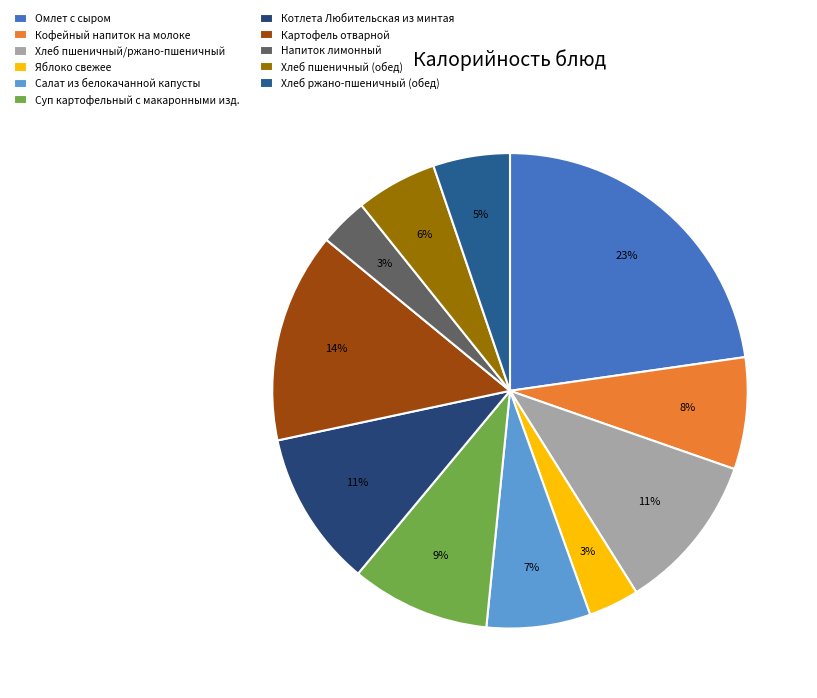

Does Омлет с сыром represent more than half of the total?

No